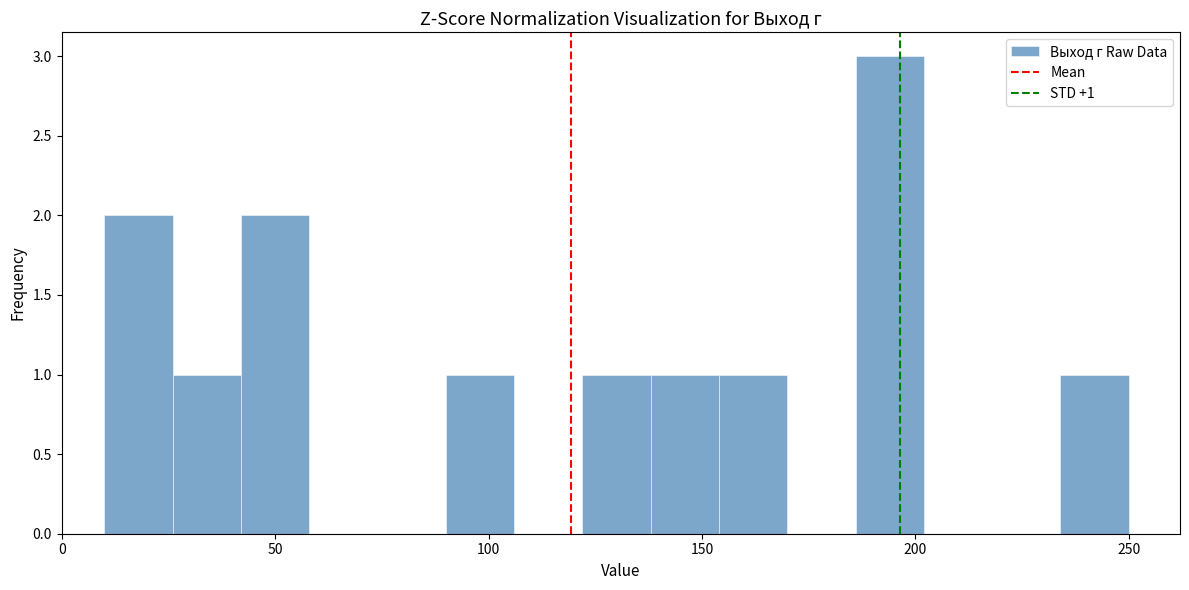

Around what value on the x-axis is the tallest bar? Give the approximate position of its centre, as read against the axis.

195